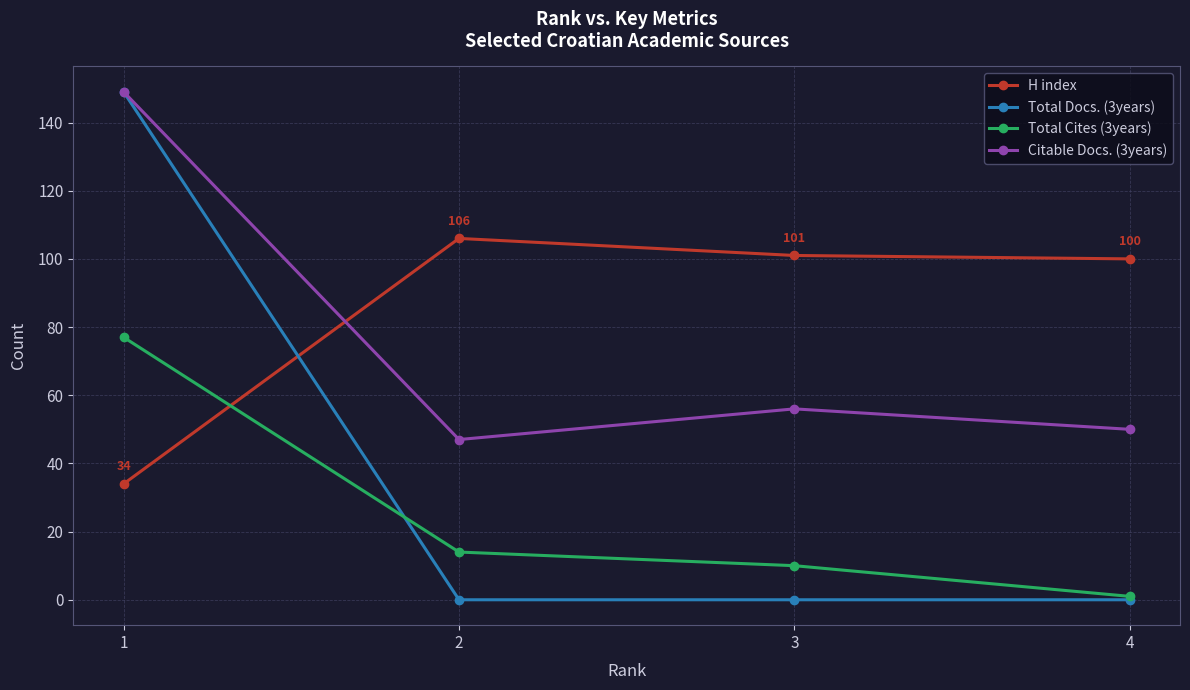

At 3, list the series in order from smallest to largest.

Total Docs. (3years), Total Cites (3years), Citable Docs. (3years), H index